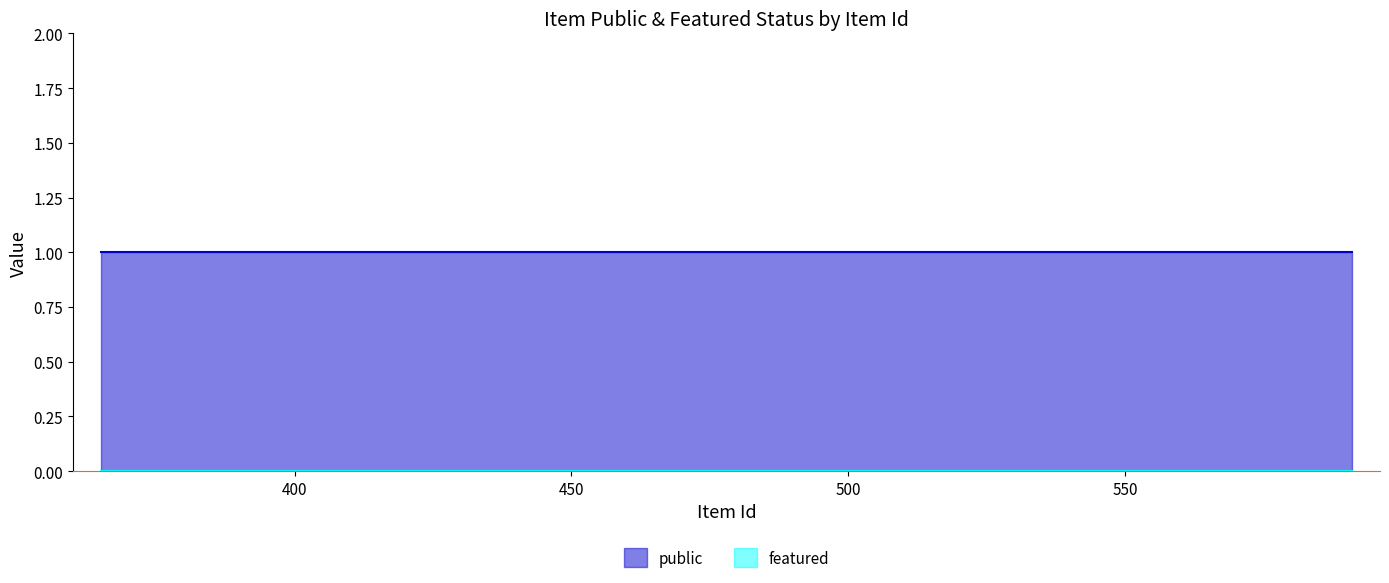

At 367, list the series in order from smallest to largest.

featured, public